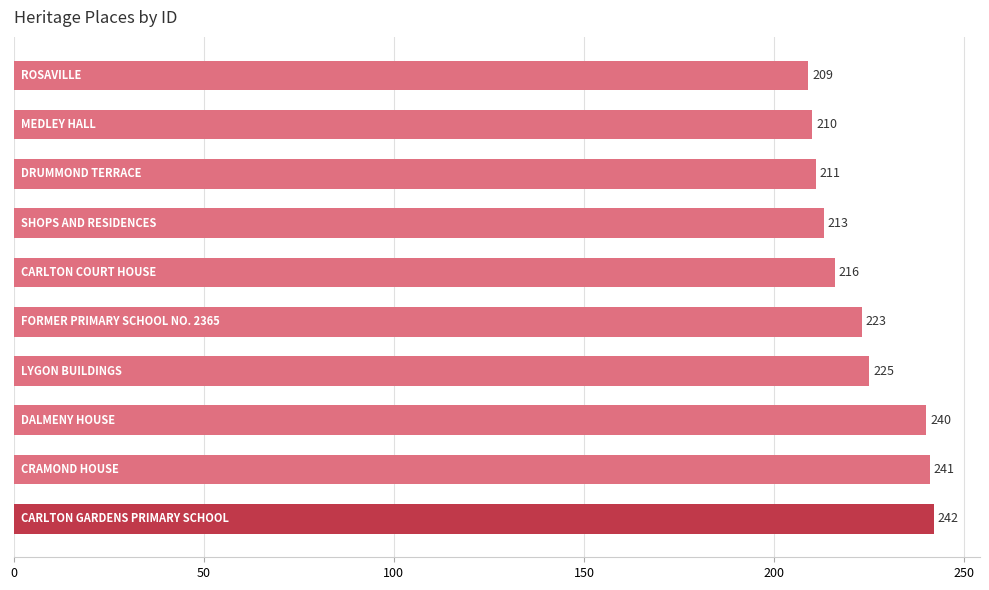

What is the value of the 4th bar from the top?

213